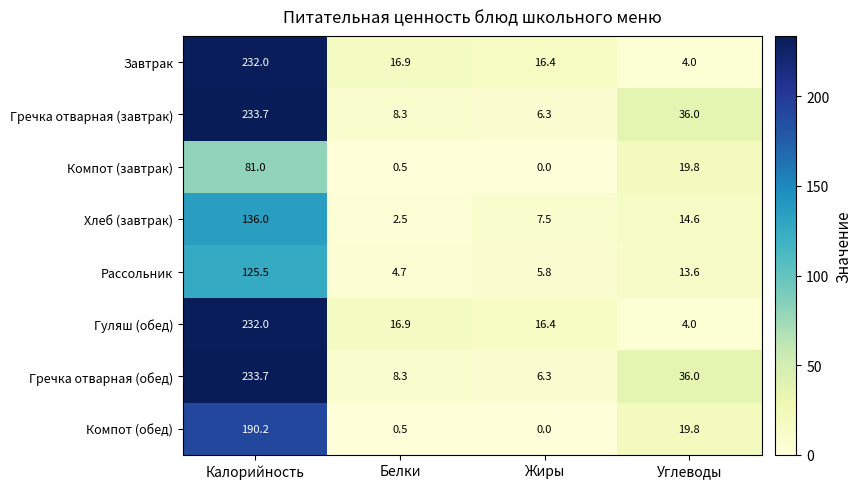

Count the number of categories in the chart.

4